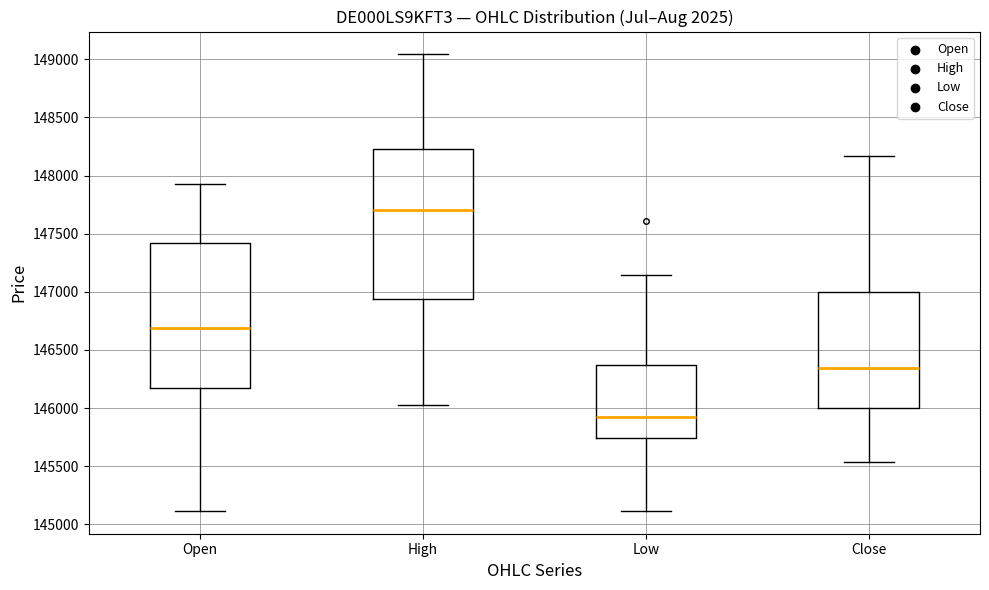

Reading left to right, transcribe this box plot: for each box, give where its median line is, the range the box spans, and where its two whiskers end, as read against the y-axis. The values are not printed on the chart, so give them approximately, as read against the axis.

Open: median 146700, box 146150 to 147400, whiskers 145100 to 147950
High: median 147700, box 146950 to 148250, whiskers 146000 to 149050
Low: median 145950, box 145750 to 146350, whiskers 145100 to 147150
Close: median 146350, box 146000 to 147000, whiskers 145550 to 148150